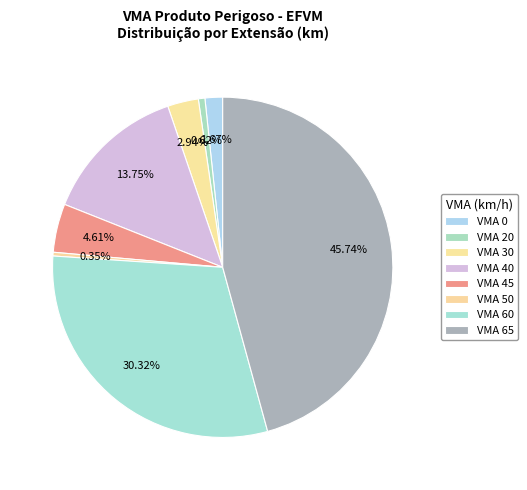

To the nearest percent, what is the difference between the largest and smallest slice percentages?

45%